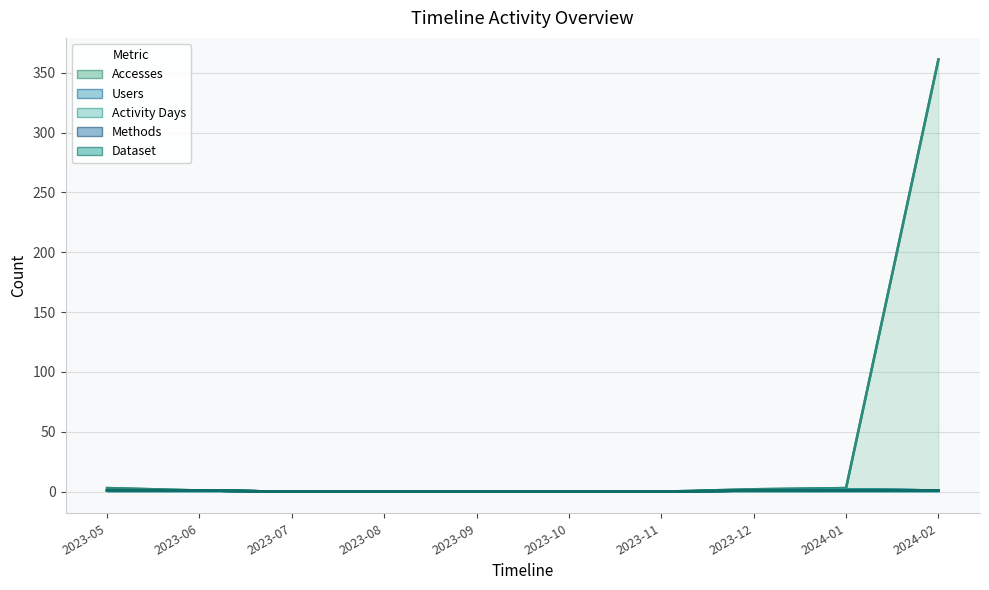

Reading left to right, transcribe all the data shown in this chart.

Accesses: 3	1	0	0	0	0	0	2	3	361
Users: 1	1	0	0	0	0	0	1	2	1
Activity Days: 1	1	0	0	0	0	0	1	2	1
Methods: 1	1	0	0	0	0	0	1	1	1
Dataset: 1	1	0	0	0	0	0	1	1	1